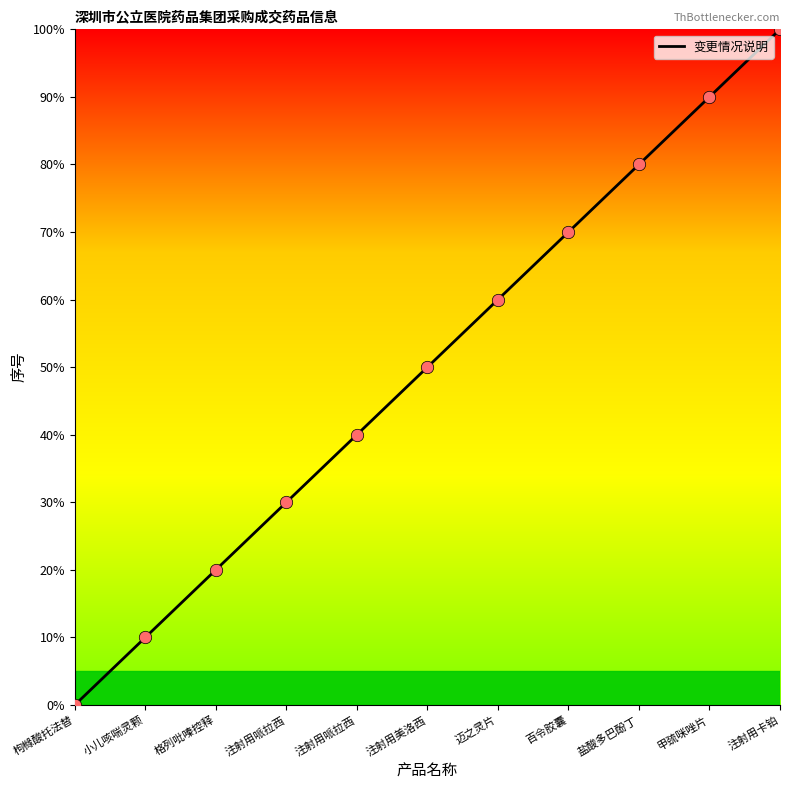

What is the change in value from 注射用哌拉西 to 甲巯咪唑片?

+60